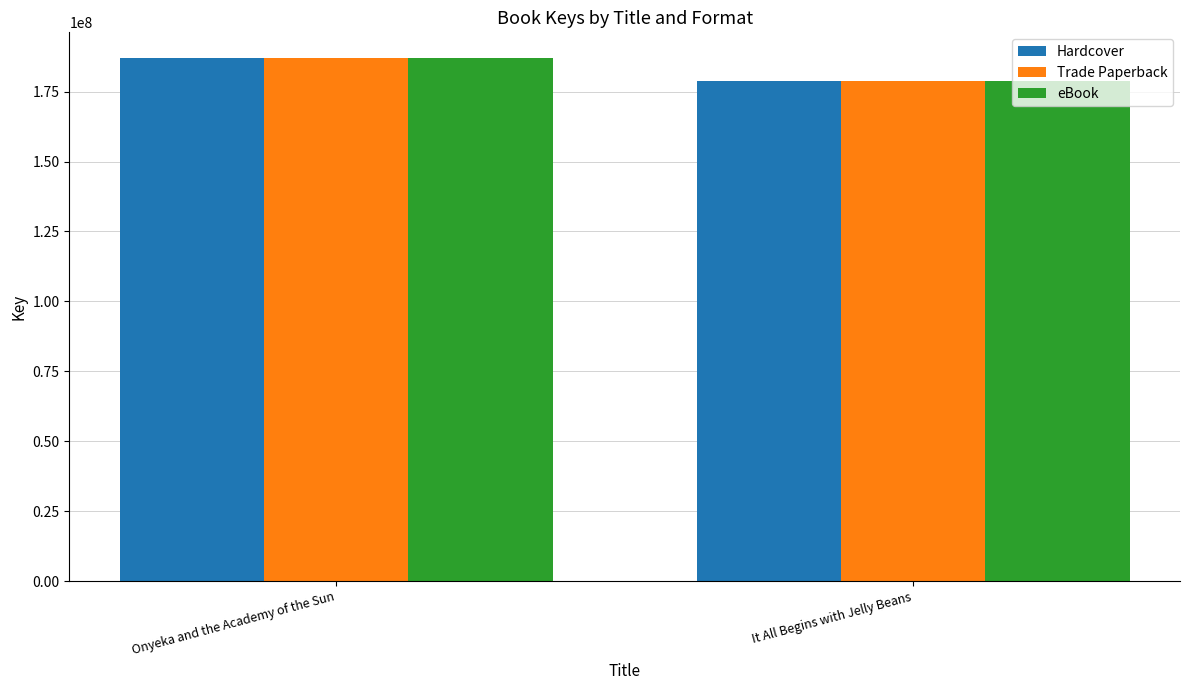

Reading left to right, what are all the values shown in this chart?

Hardcover: Onyeka and the Academy of the Sun=186850969	It All Begins with Jelly Beans=178777849
Trade Paperback: Onyeka and the Academy of the Sun=186850969	It All Begins with Jelly Beans=178777849
eBook: Onyeka and the Academy of the Sun=186850969	It All Begins with Jelly Beans=178777849